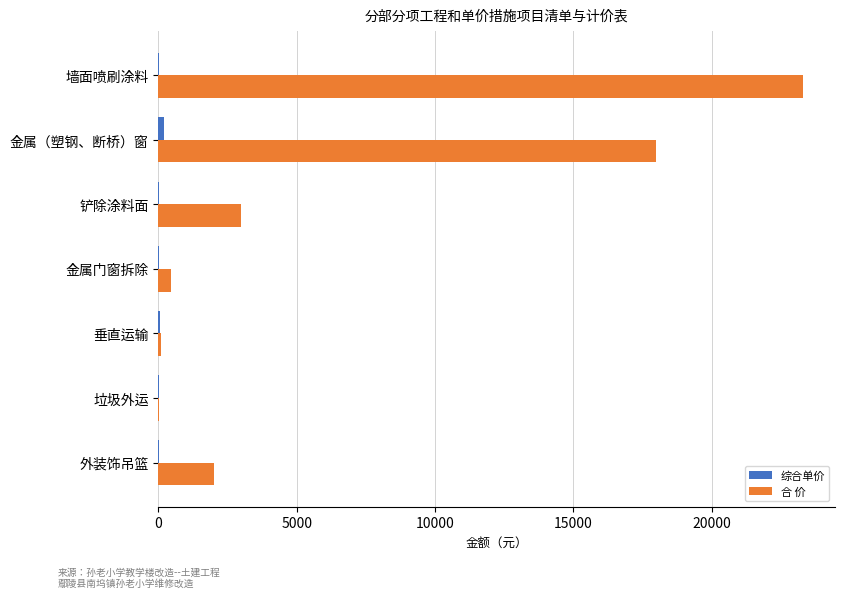

Which series changed the most between 金属（塑钢、断桥）窗 and 垂直运输?

合 价